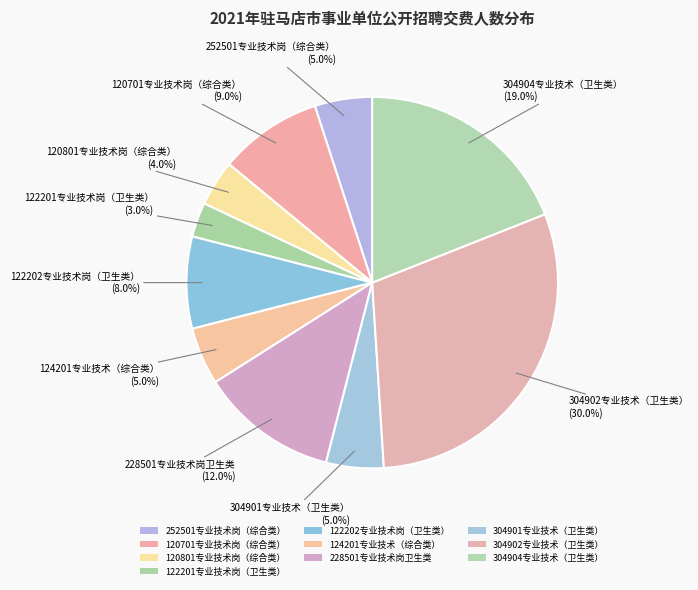

How many slices are in this pie chart?

10